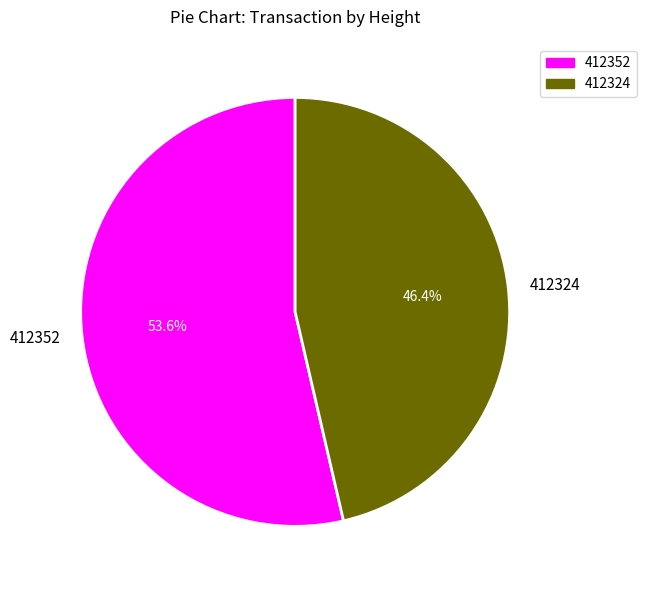

Is the sum of 412324 and 412352 greater than half?

Yes